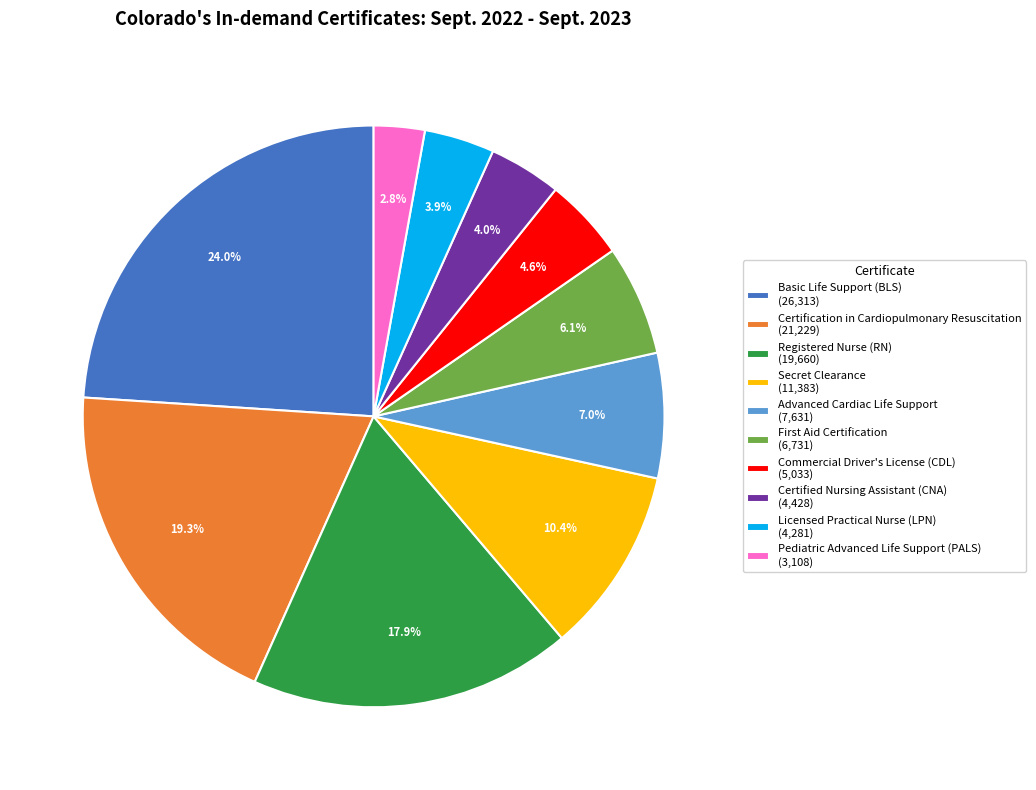

What is the total percentage of Registered Nurse (RN) (19,660) and Certified Nursing Assistant (CNA) (4,428)?

21.9%